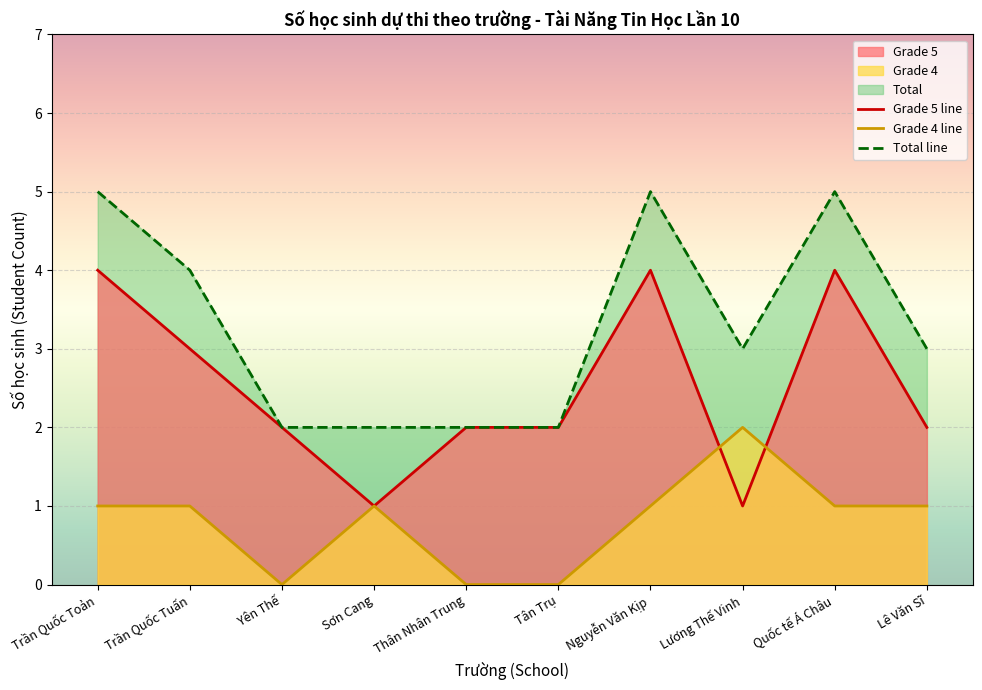

Which series ends up on top after the final intersection of Grade 4 line and Grade 5 line?

Grade 5 line